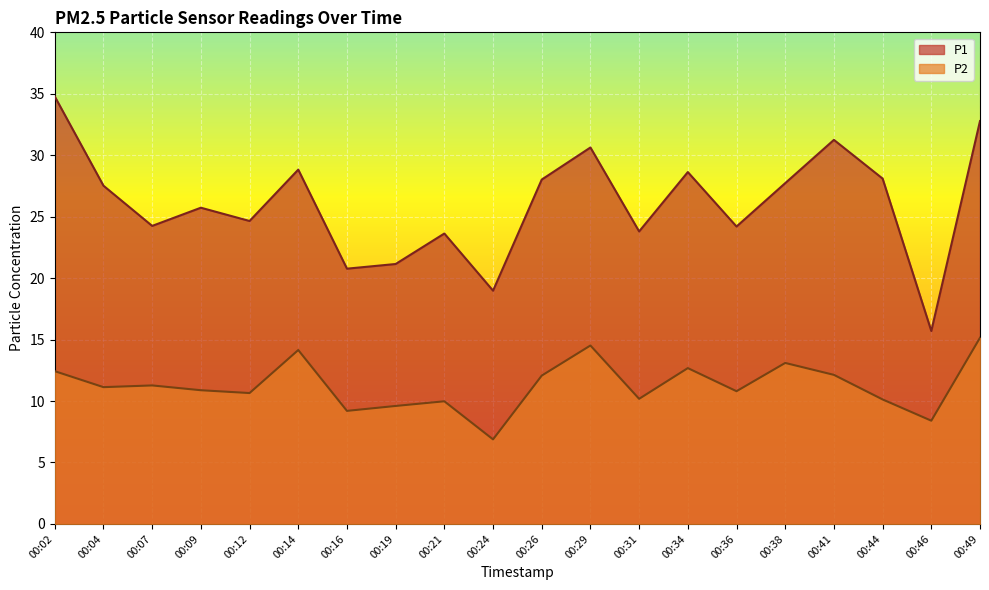

The P2 series shows 8.4 at 00:46. True or false?

True